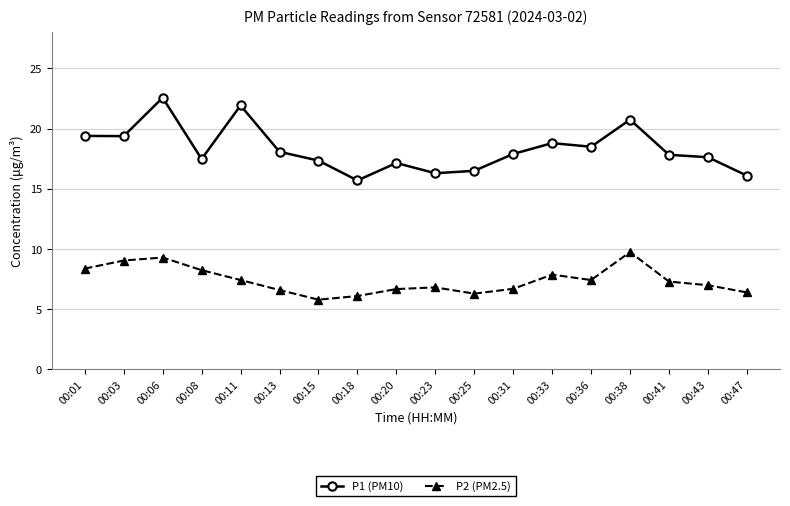

Is the value of P1 (PM10) at 00:31 greater than the value of P2 (PM2.5) at 00:47?

Yes